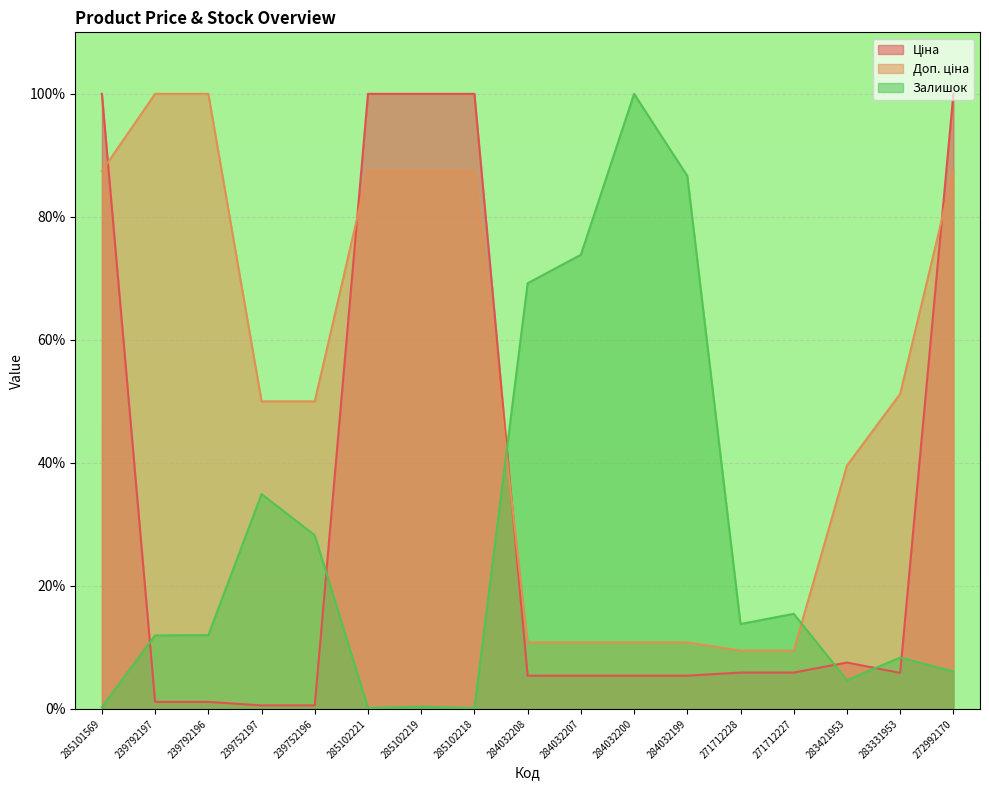

Read the Ціна value at 271712227.

5.9